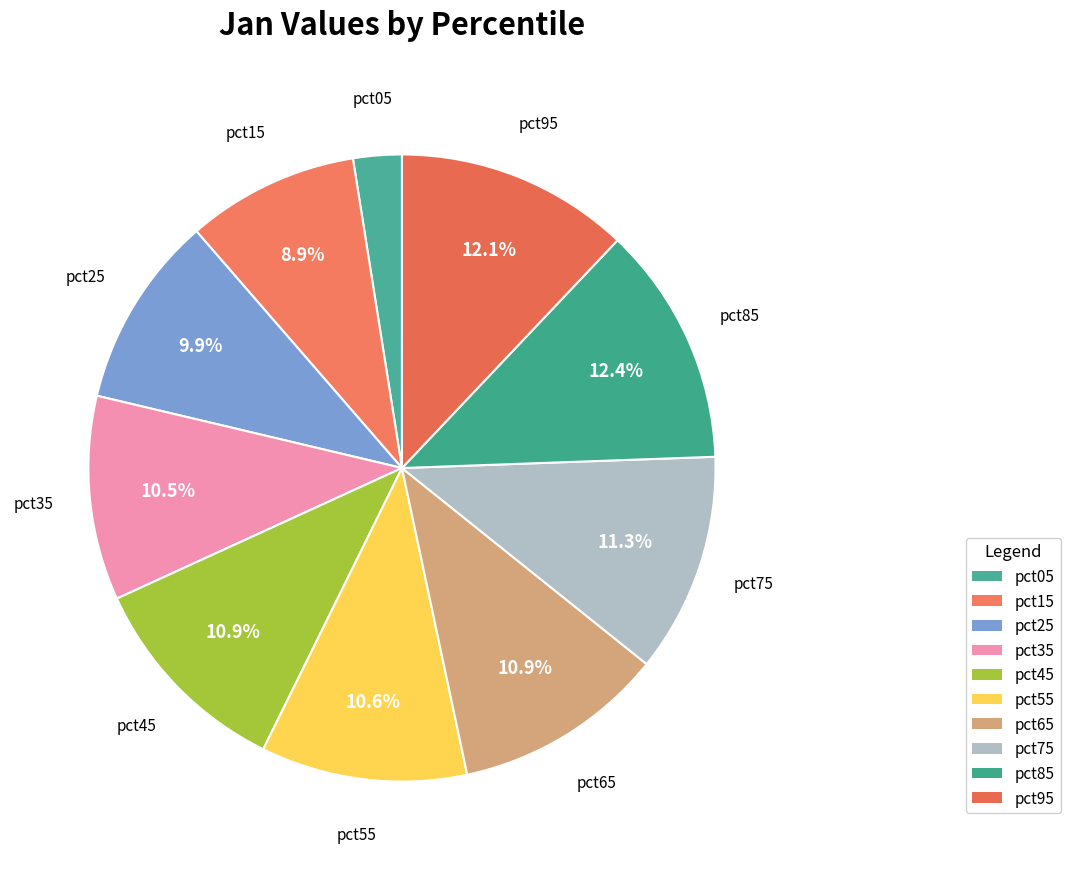

What is the largest slice in the pie chart?

pct85